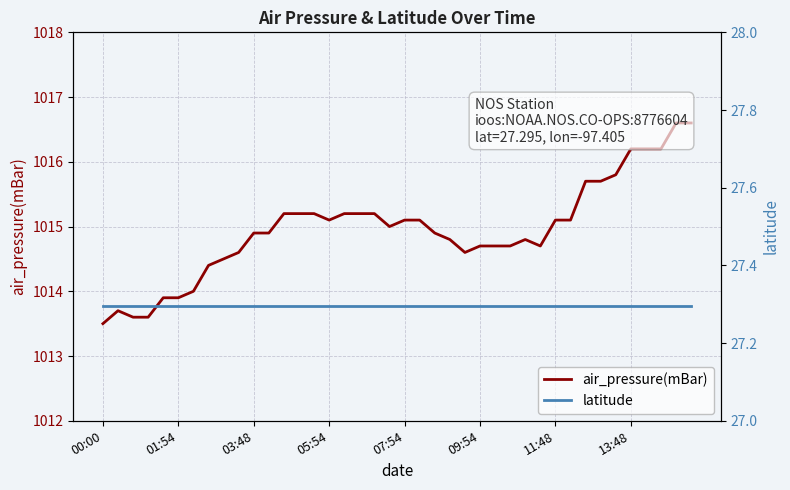

Rank the series by their maximum value, from lowest to highest.

latitude, air_pressure(mBar)